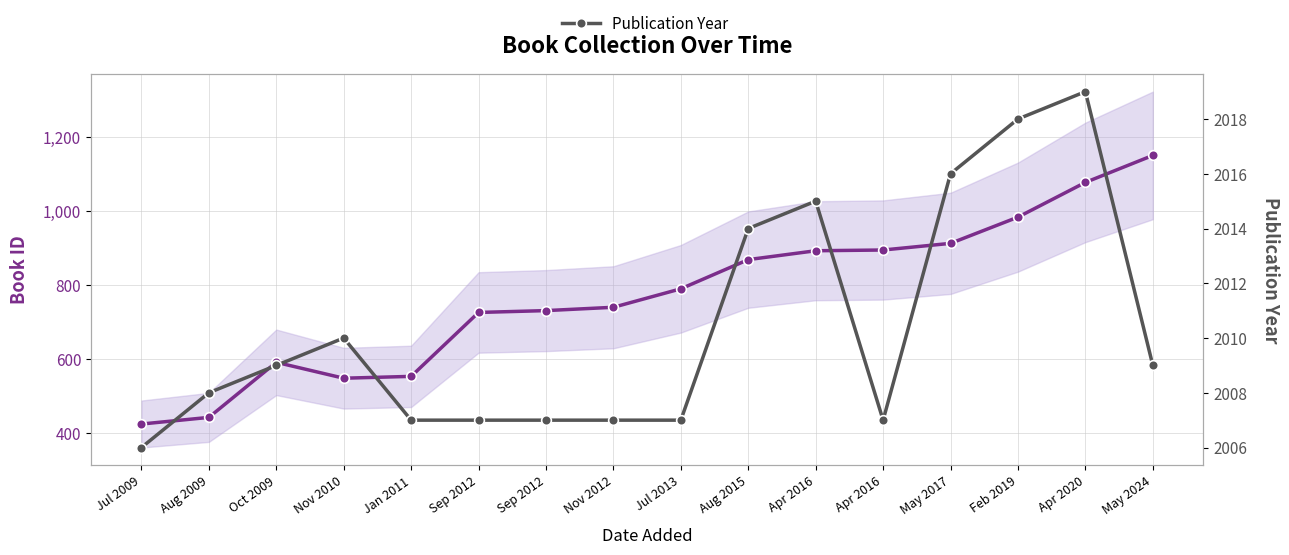

What is the label of the 15th point from the left?

Apr 2020